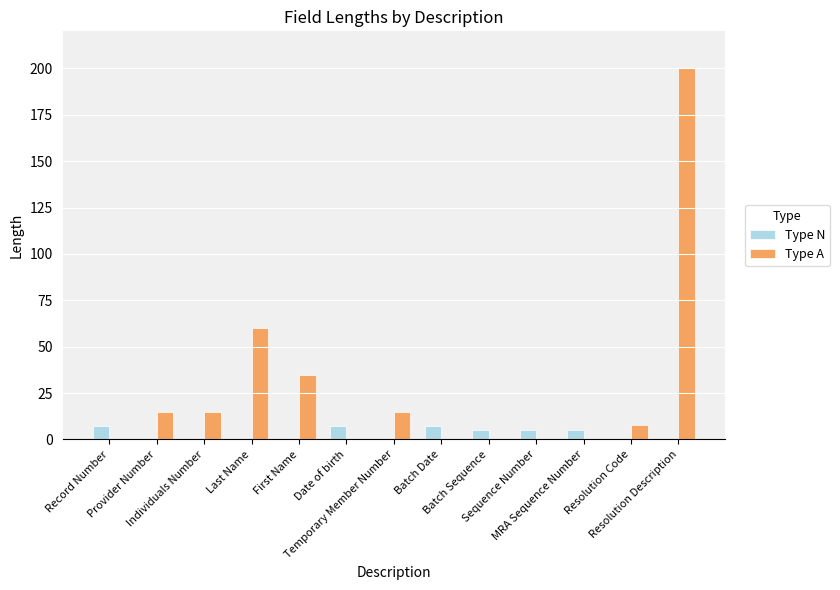

What is the average value of the Type A series?

27